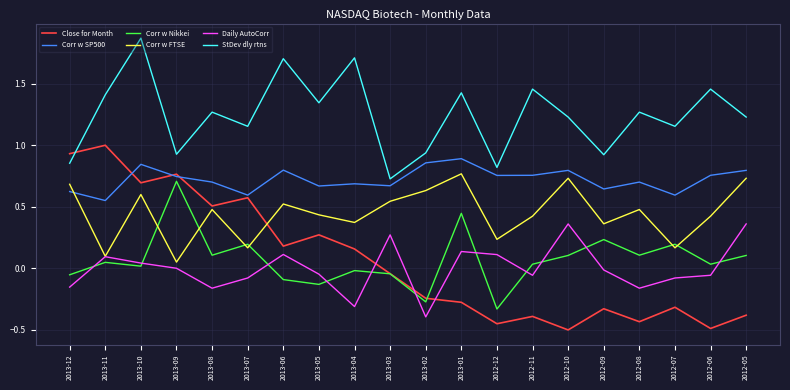

How many intersections are there between StDev dly rtns and Close for Month?

1